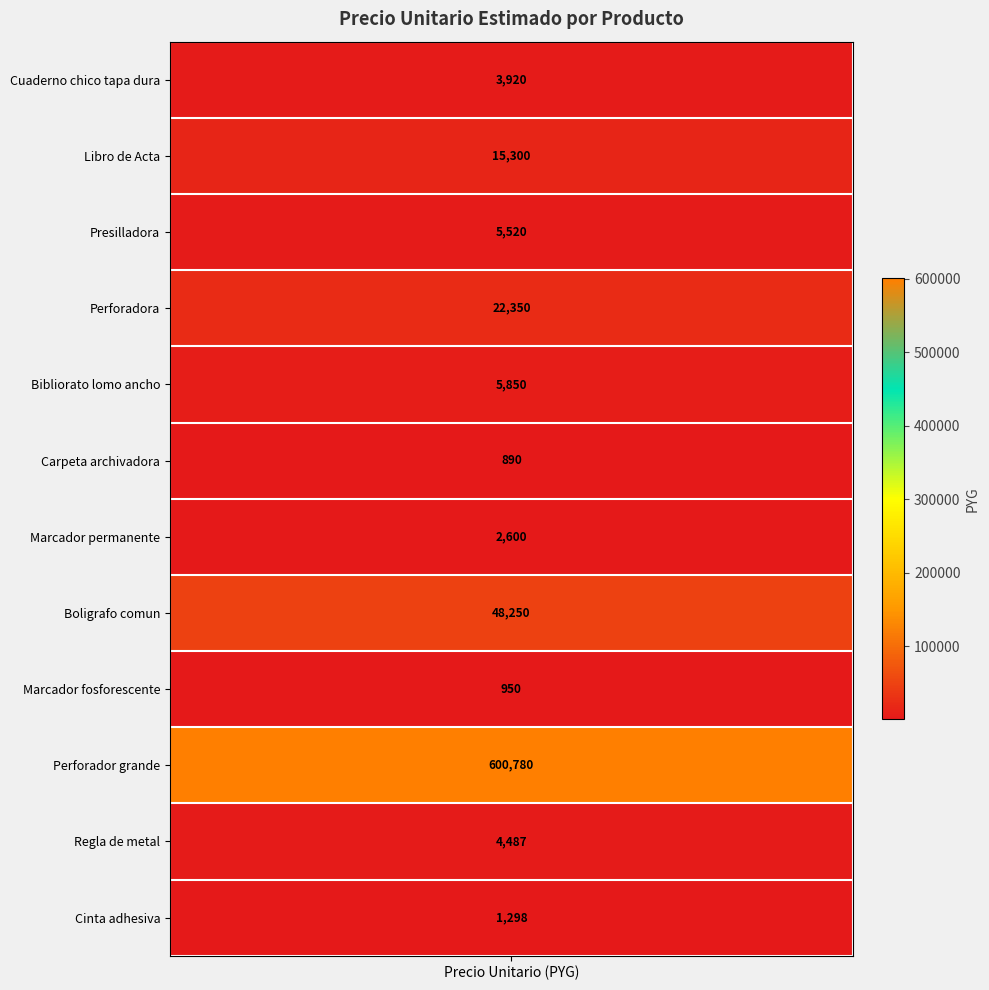

Rank the categories by value from highest to lowest.

10, 8, 4, 2, 5, 3, 11, 1, 7, 12, 9, 6